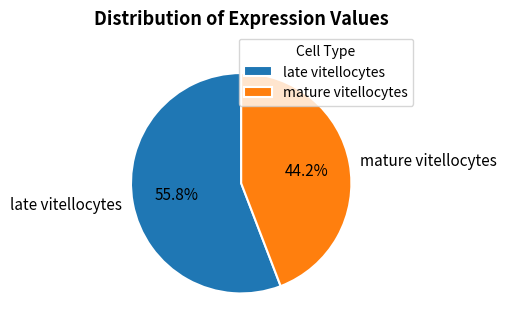

How many slices are in this pie chart?

2